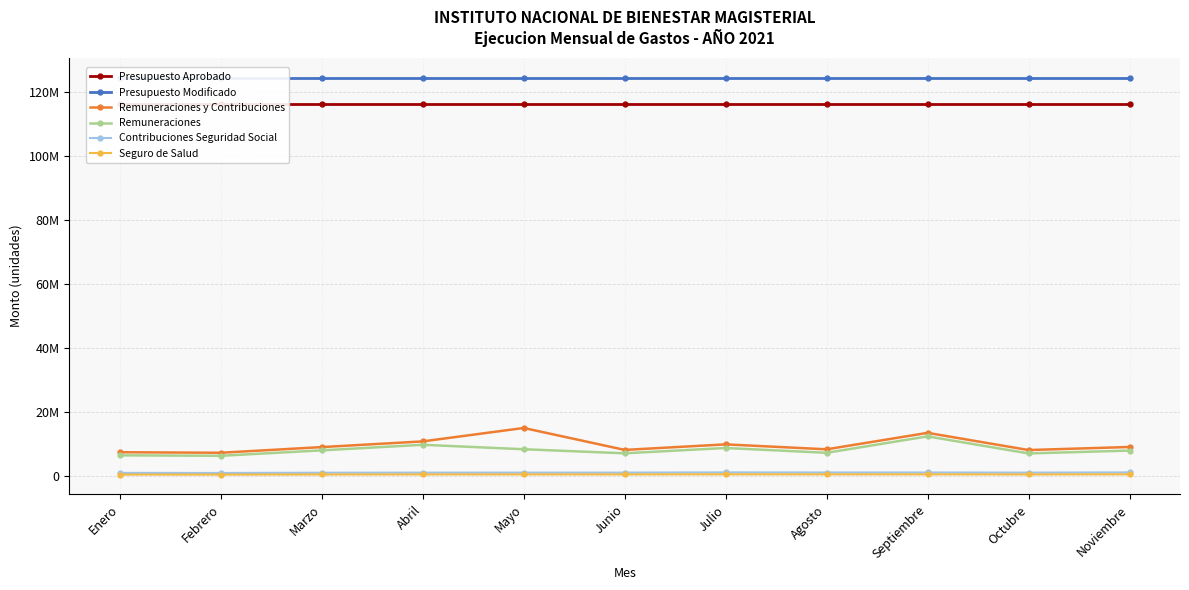

Reading left to right, list all the values displayed in this chart.

Presupuesto Aprobado: Enero=116290000.0	Febrero=116290000.0	Marzo=116290000.0	Abril=116290000.0	Mayo=116290000.0	Junio=116290000.0	Julio=116290000.0	Agosto=116290000.0	Septiembre=116290000.0	Octubre=116290000.0	Noviembre=116290000.0
Presupuesto Modificado: Enero=124373216.5	Febrero=124373216.5	Marzo=124373216.5	Abril=124373216.5	Mayo=124373216.5	Junio=124373216.5	Julio=124373216.5	Agosto=124373216.5	Septiembre=124373216.5	Octubre=124373216.5	Noviembre=124373216.5
Remuneraciones y Contribuciones: Enero=7422417.1	Febrero=7256988.3	Marzo=9028678.8	Abril=10806991.1	Mayo=14998507.1	Junio=8148650.3	Julio=9876539.1	Agosto=8335038.2	Septiembre=13473858.2	Octubre=8105949.6	Noviembre=9060511.5
Remuneraciones: Enero=6452542.2	Febrero=6310129.8	Marzo=8007150.8	Abril=9749734.4	Mayo=8354681.5	Junio=7086203.0	Julio=8749514.7	Agosto=7241966.4	Septiembre=12374751.0	Octubre=7047227.3	Noviembre=7937982.4
Contribuciones Seguridad Social: Enero=969874.8	Febrero=946858.5	Marzo=1021528.1	Abril=1057256.7	Mayo=1059927.7	Junio=1062447.3	Julio=1127024.4	Agosto=1093071.8	Septiembre=1099107.1	Octubre=1058722.3	Noviembre=1122529.1
Seguro de Salud: Enero=446468.4	Febrero=436371.3	Marzo=471959.6	Abril=489094.7	Mayo=490044.1	Junio=490318.7	Julio=520332.5	Agosto=504520.2	Septiembre=507300.6	Octubre=487948.3	Noviembre=517464.6